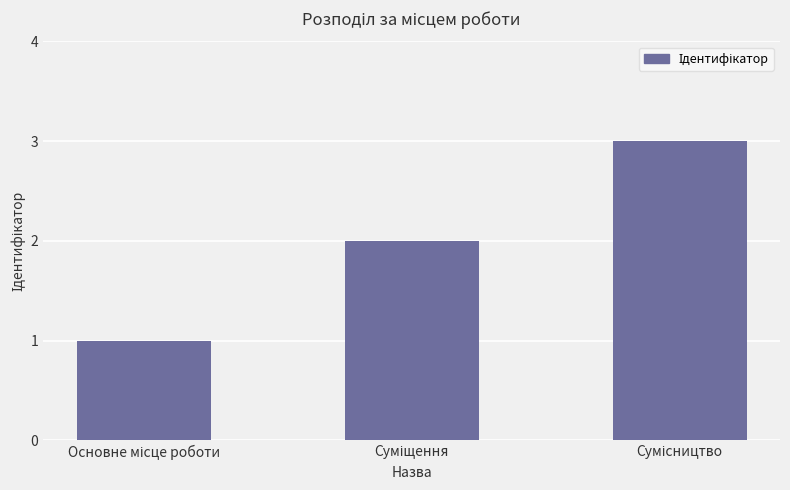

What is the sum of all values?

6